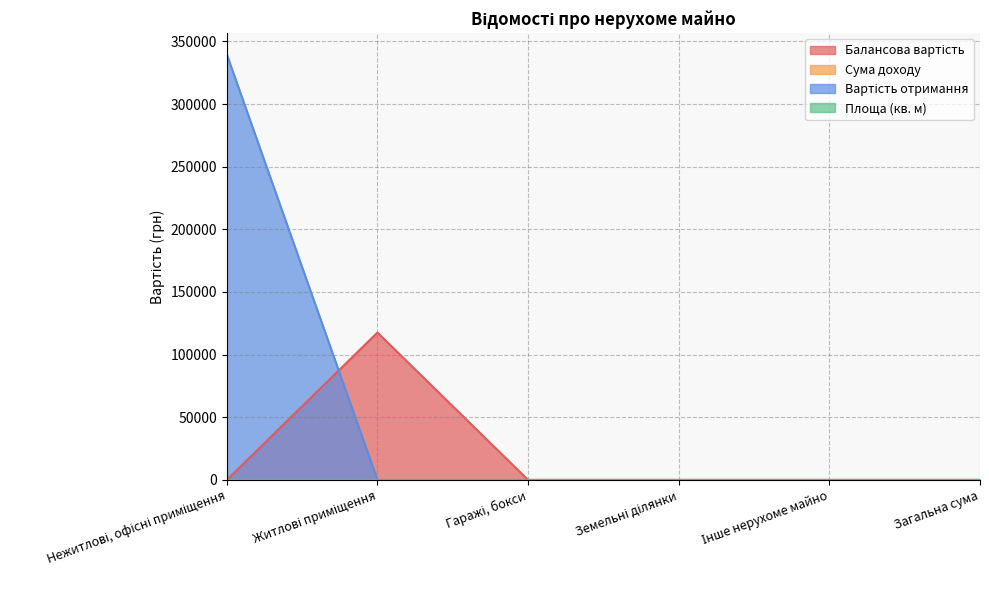

Reading right to left, what are all the values shown in this chart?

Балансова вартість: 0.0	0.0	0.0	0.0	117651.4	0.0
Вартість отримання: 0.0	0.0	0.0	0.0	0.0	339581.5
Площа (кв. м): 0.0	0.0	0.0	0.0	0.0	5.0